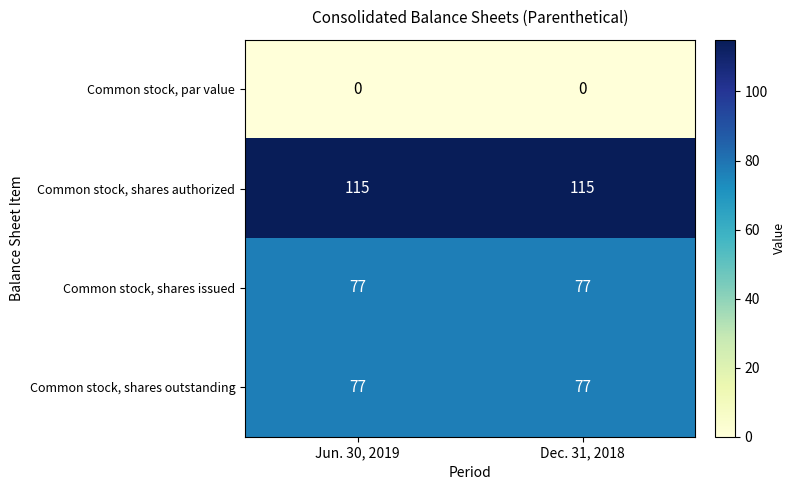

What is the greatest value displayed?

115